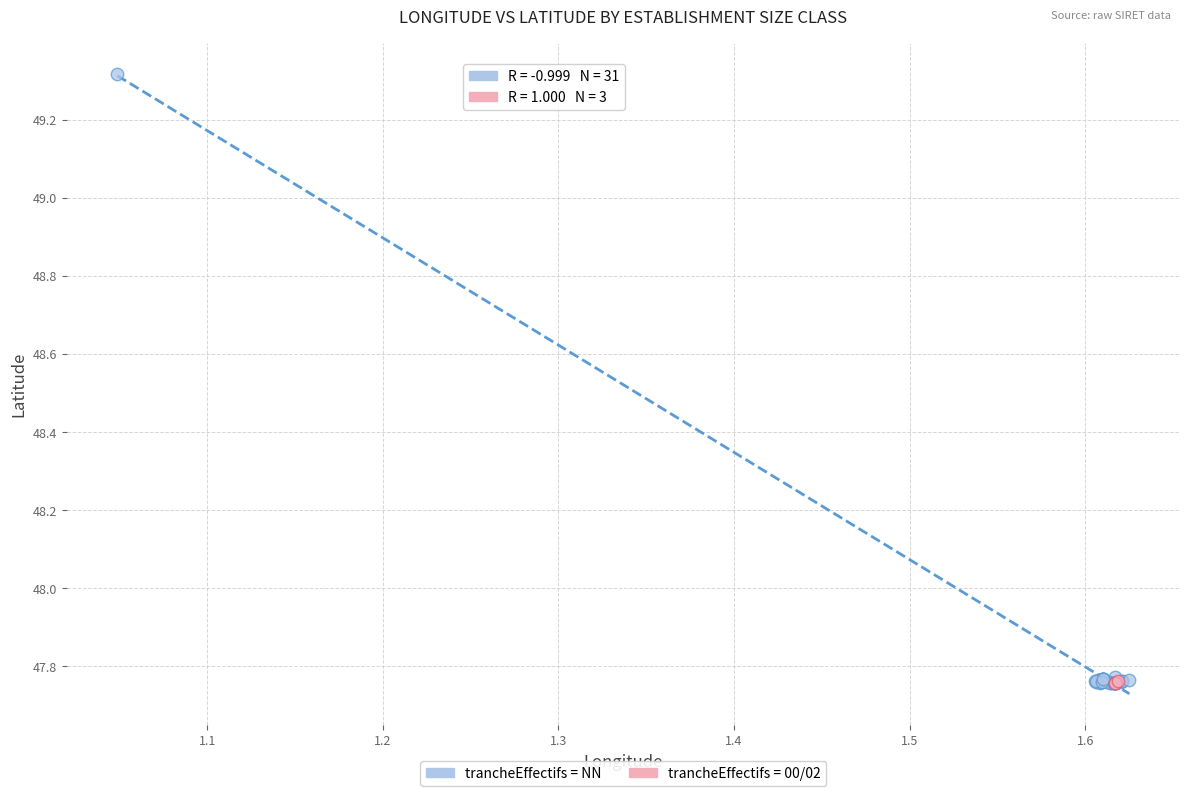

Which series has the widest spread of Y values?

trancheEffectifs = NN